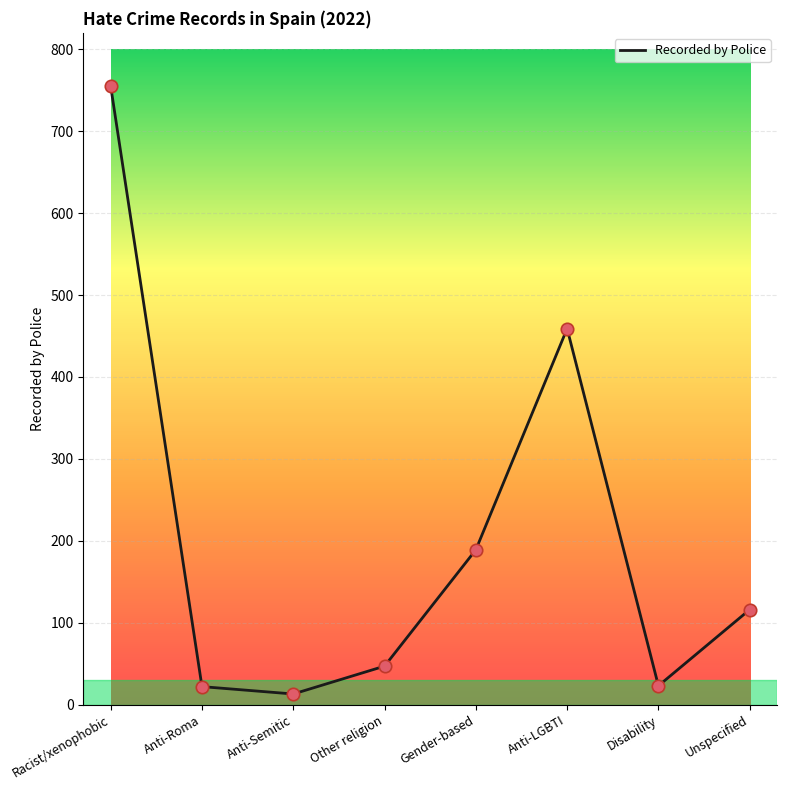

What is the change in value from Anti-Roma to Disability?

+1